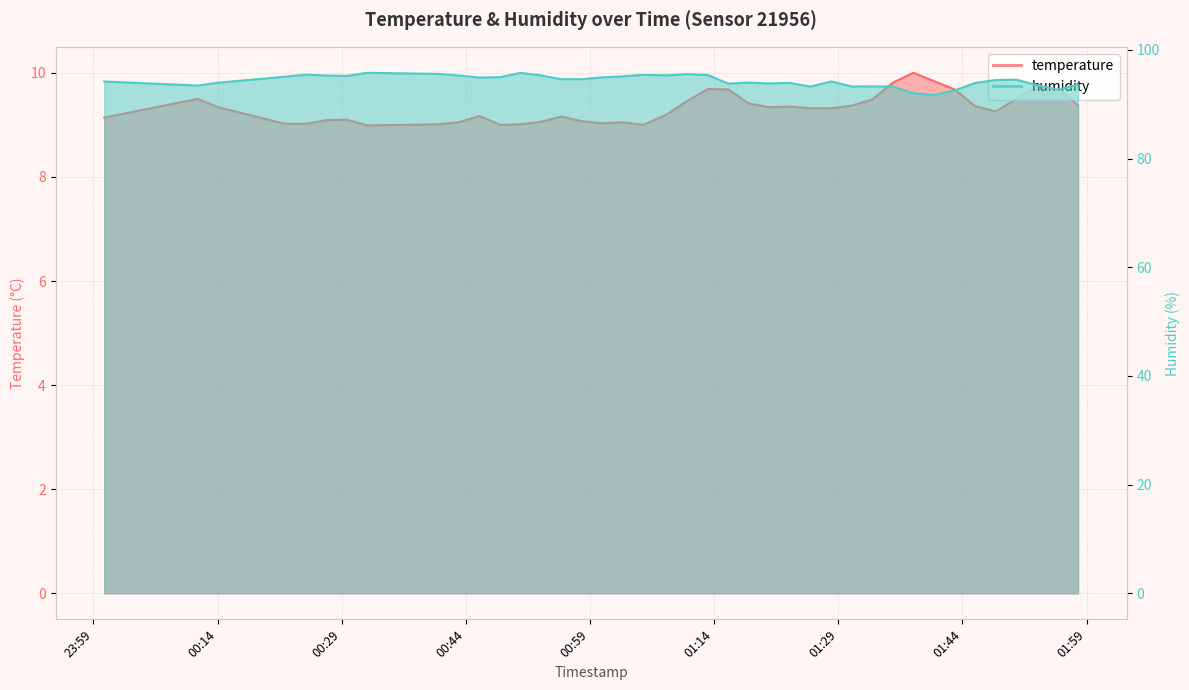

What is the maximum value for humidity?

95.8